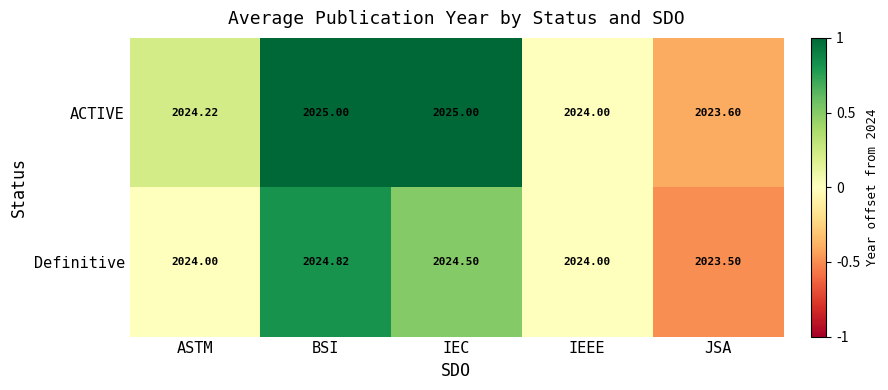

Which series has the widest spread of values?

ACTIVE